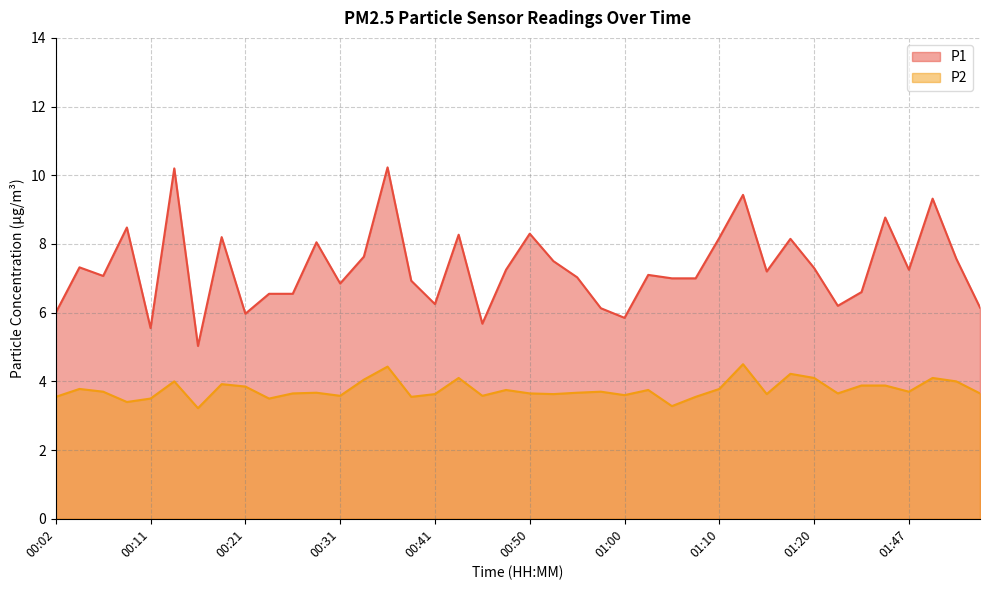

Which label corresponds to the largest value in the chart?

00:36